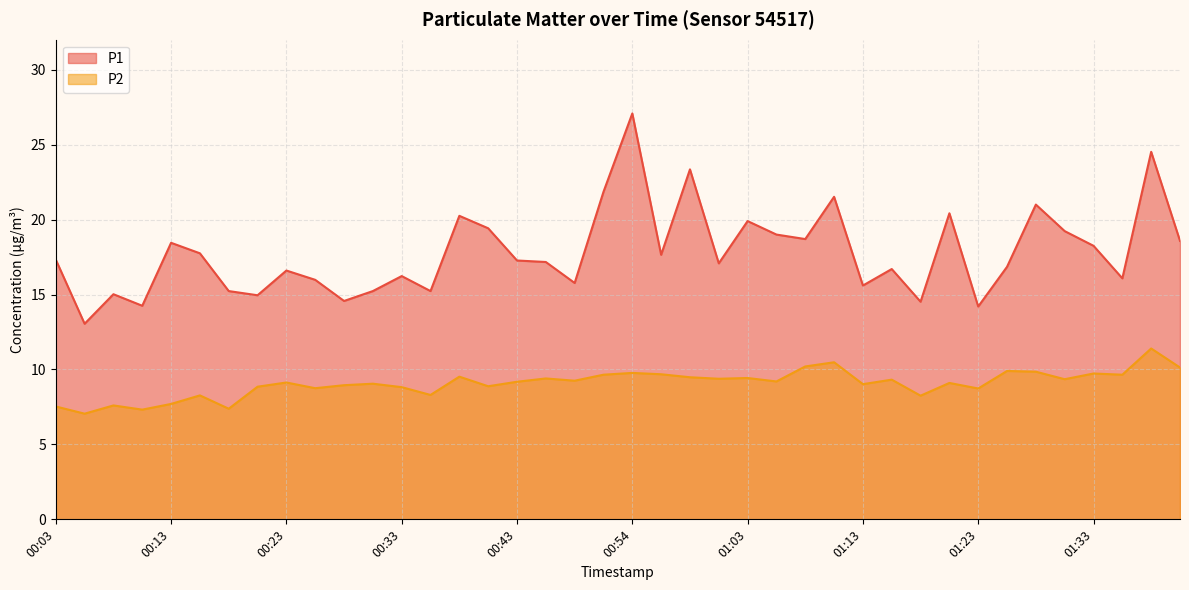

In P1, how many points are lower than both neighbors (excluding endpoints)?

13